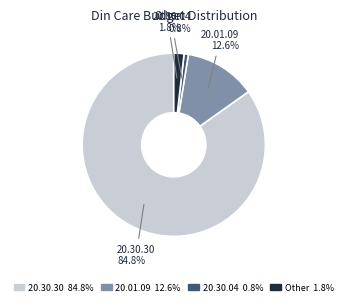

Is there any slice that represents more than half of the pie?

Yes